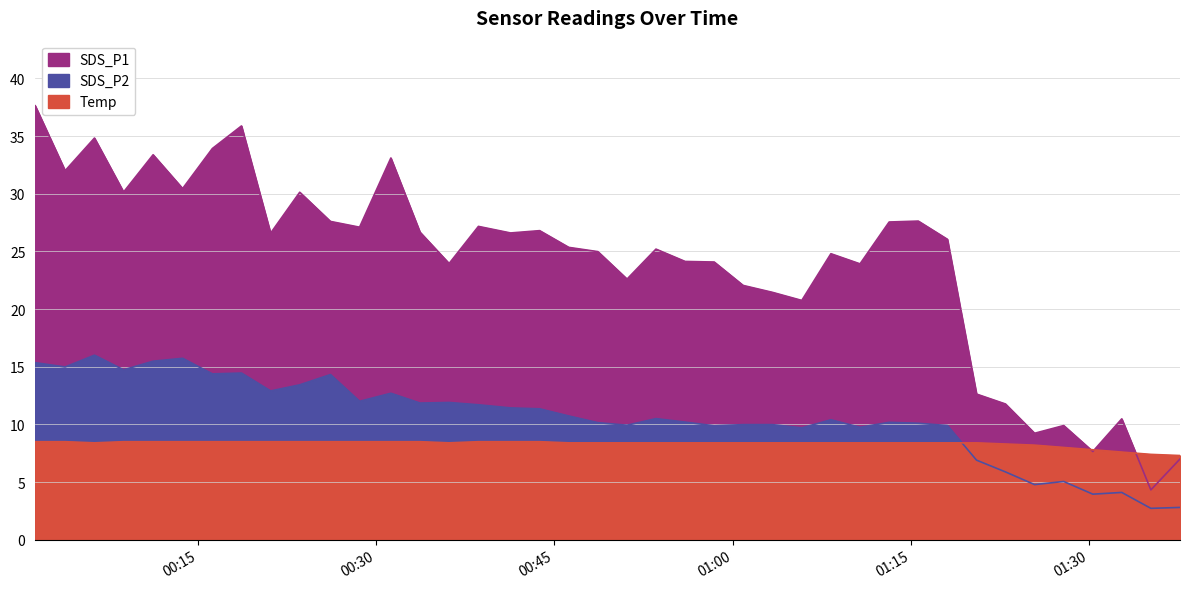

How many series are shown in this chart?

3